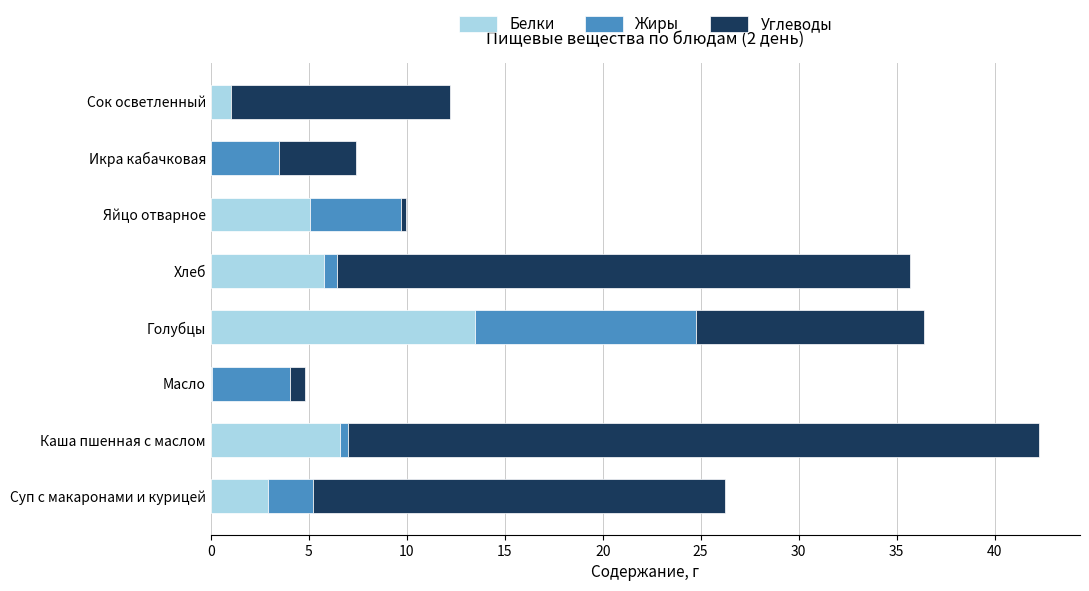

How many series are shown in this chart?

3